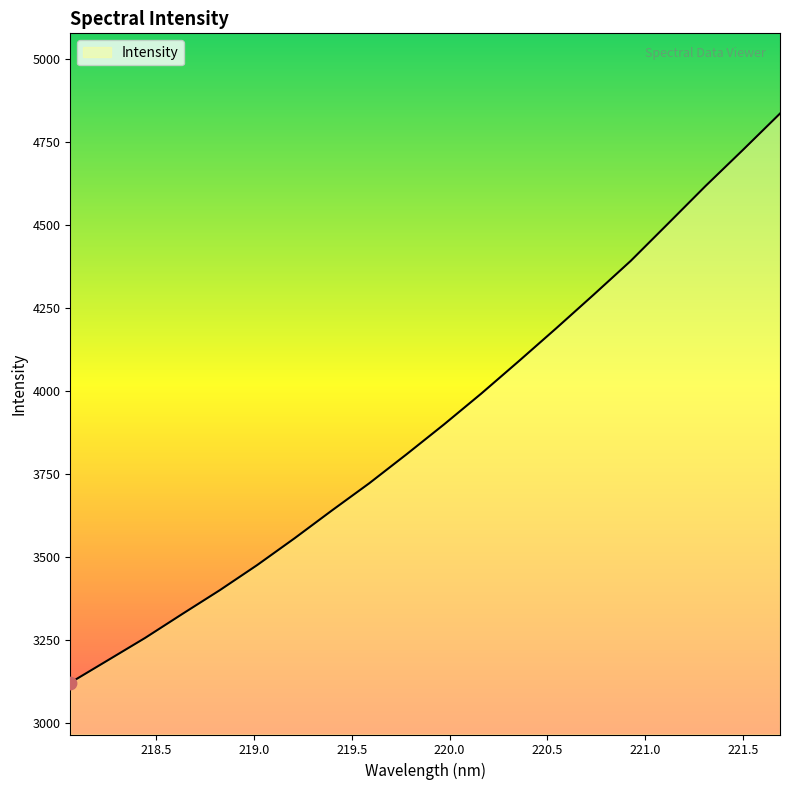

What is the minimum value shown in the chart?

3120.6